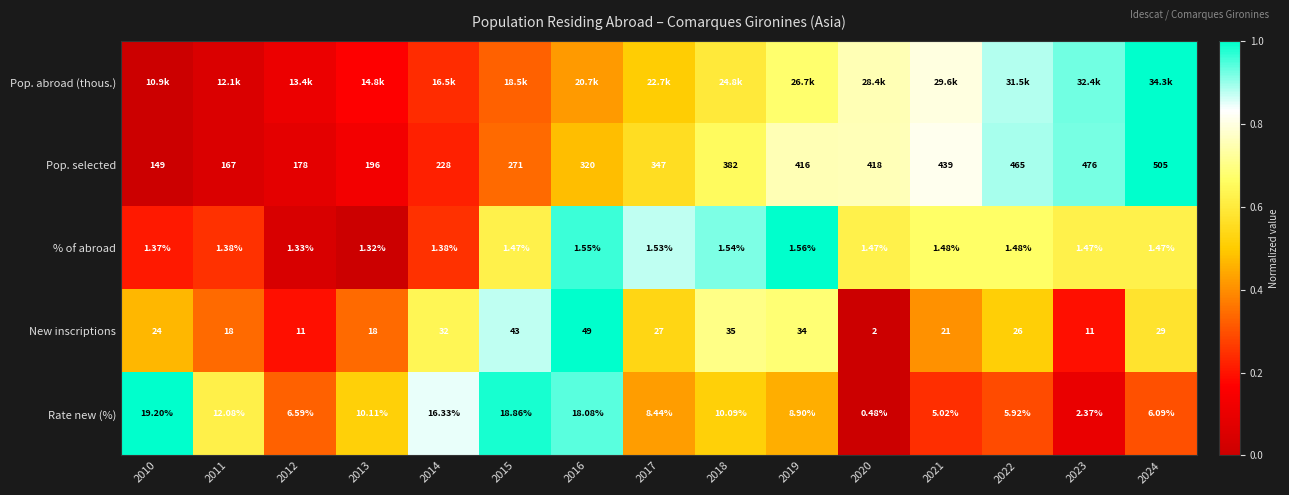

Is the value of % of abroad at 2012 greater than the value of Rate new (%) at 2022?

No